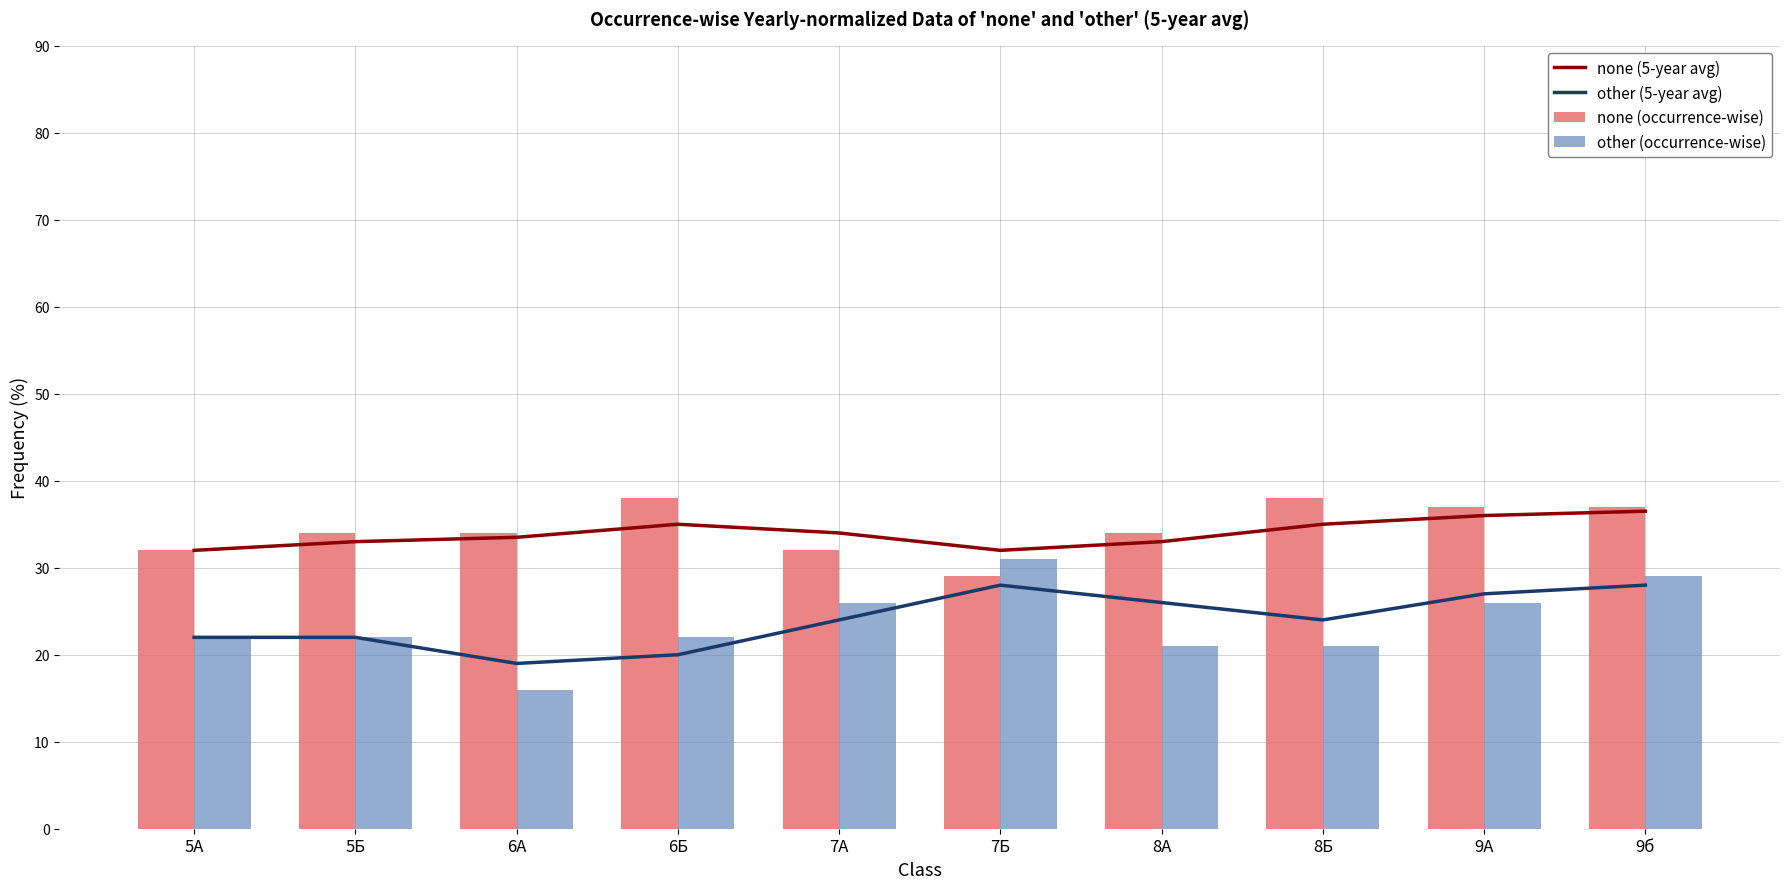

What is the average value of the other (5-year avg) series?

24.0